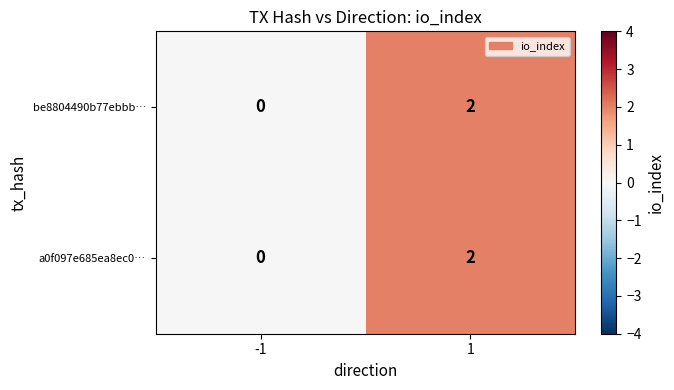

Is the value of a0f097e685ea8ec0… at 1 greater than the value of be8804490b77ebbb… at -1?

Yes